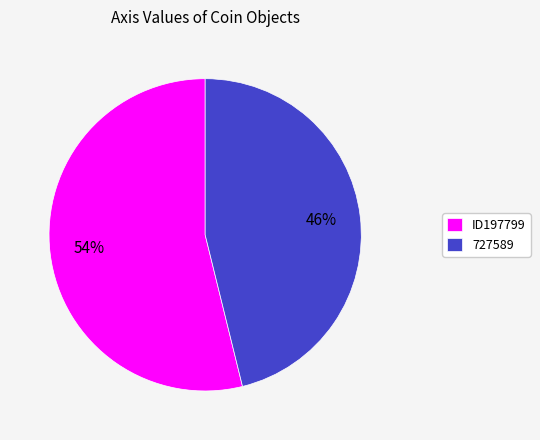

Count the number of slices in the pie.

2